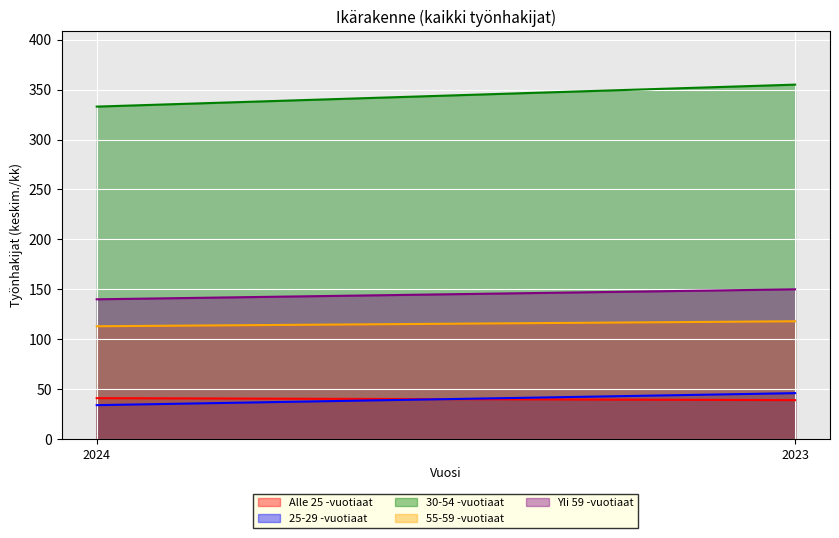

At 2024, list the series in order from smallest to largest.

25-29 -vuotiaat, Alle 25 -vuotiaat, 55-59 -vuotiaat, Yli 59 -vuotiaat, 30-54 -vuotiaat